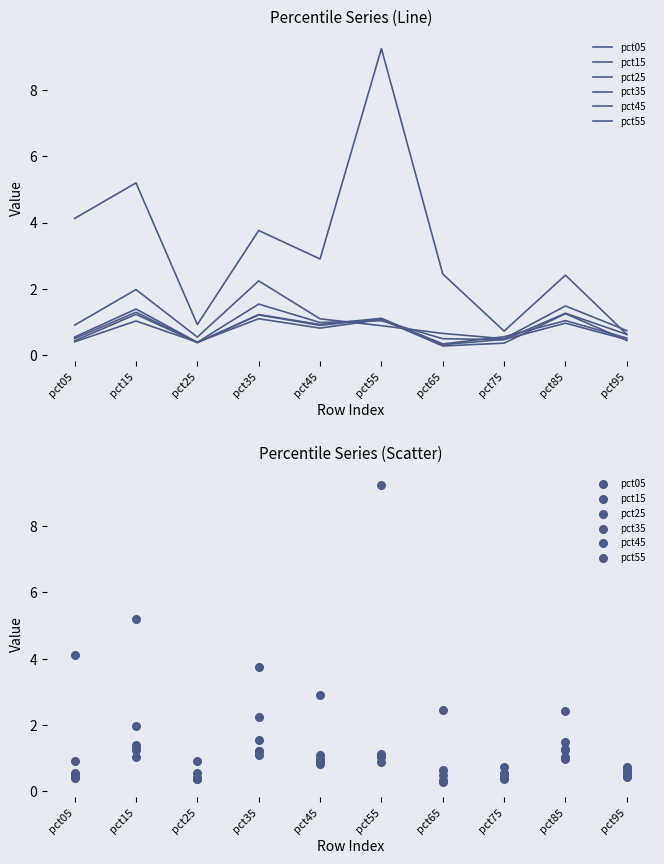

At which category is the sum across all series the highest?

pct55